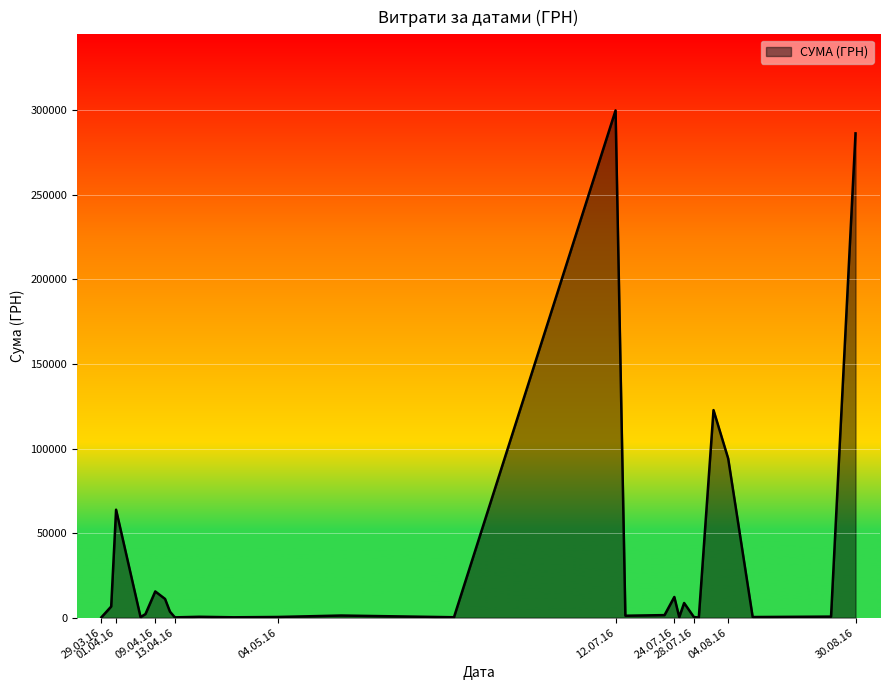

What is the difference between the maximum and minimum values?

299825.3